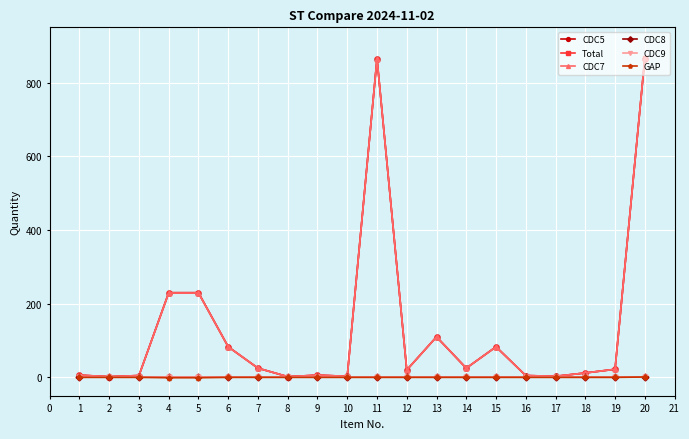

True or false: CDC5 and Total intersect in this chart.

False